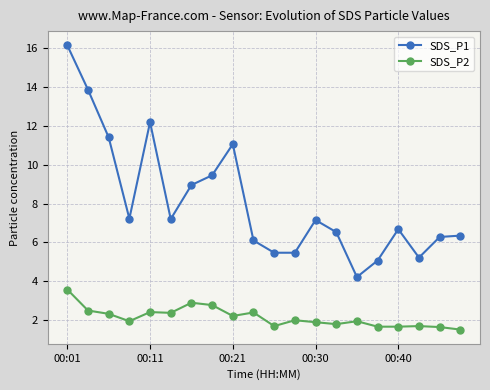

List the series in order of their overall mean, highest first.

SDS_P1, SDS_P2